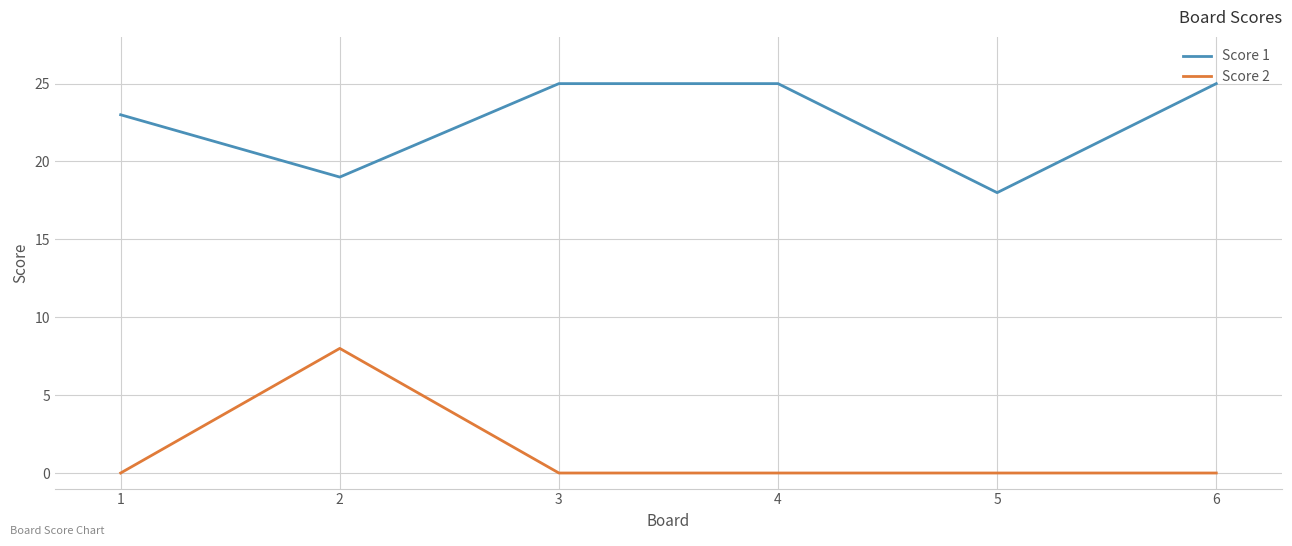

Is it true that Score 1 equals 25 at 4?

True